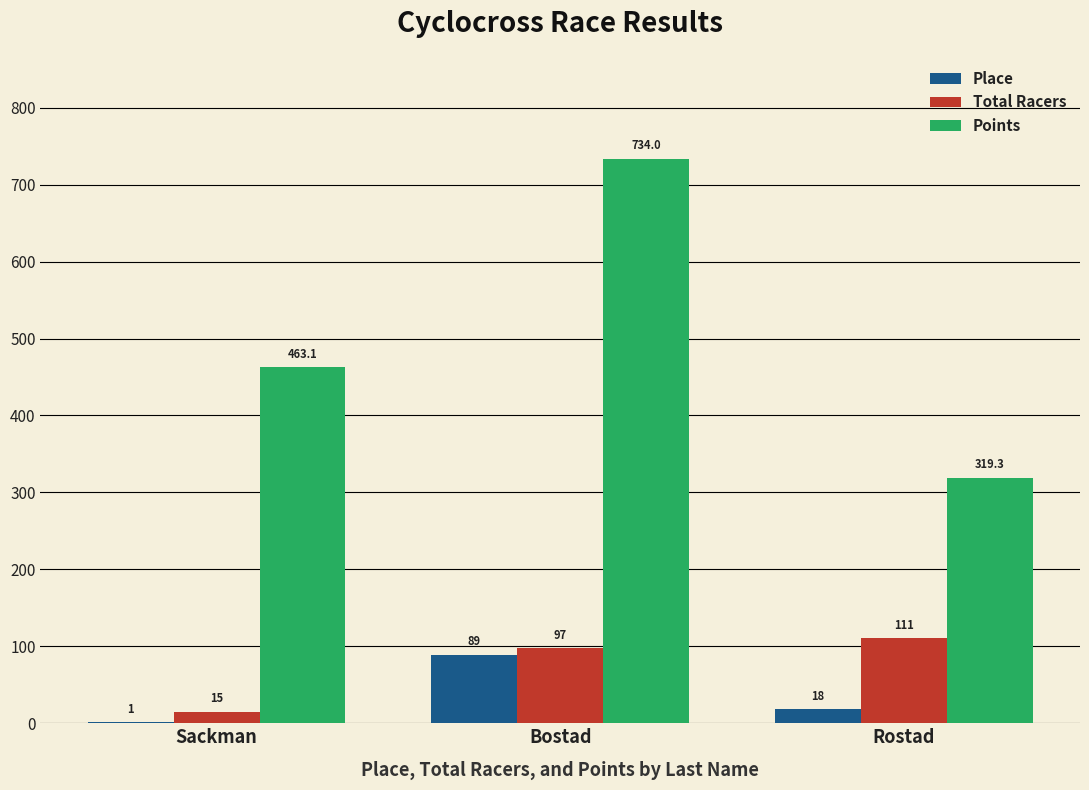

What is the approximate value of Points at Rostad?

319.3